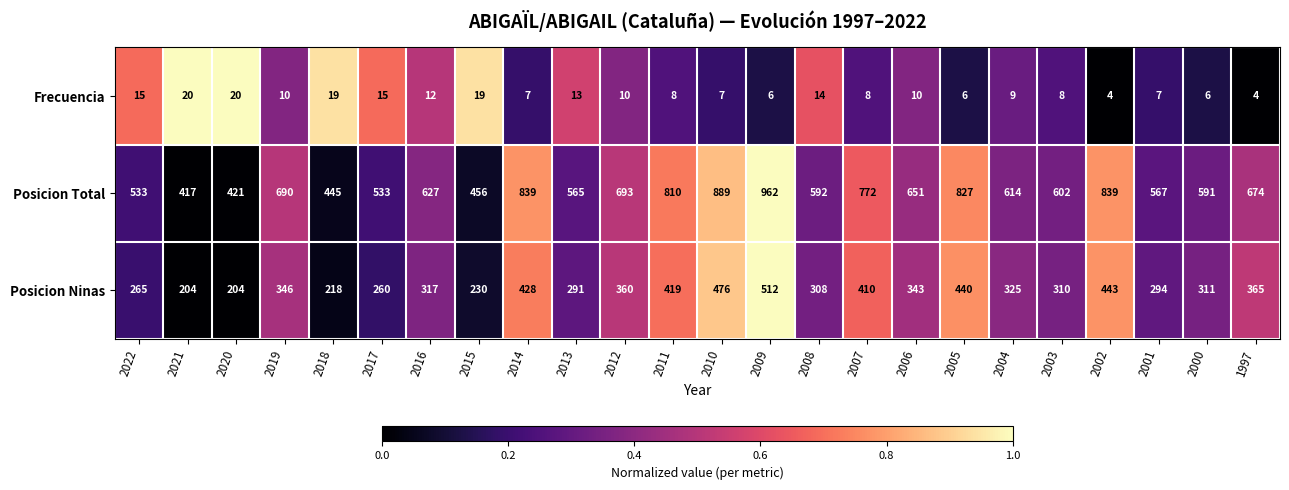

True or false: Frecuencia has a value of 15 at 2022.

True